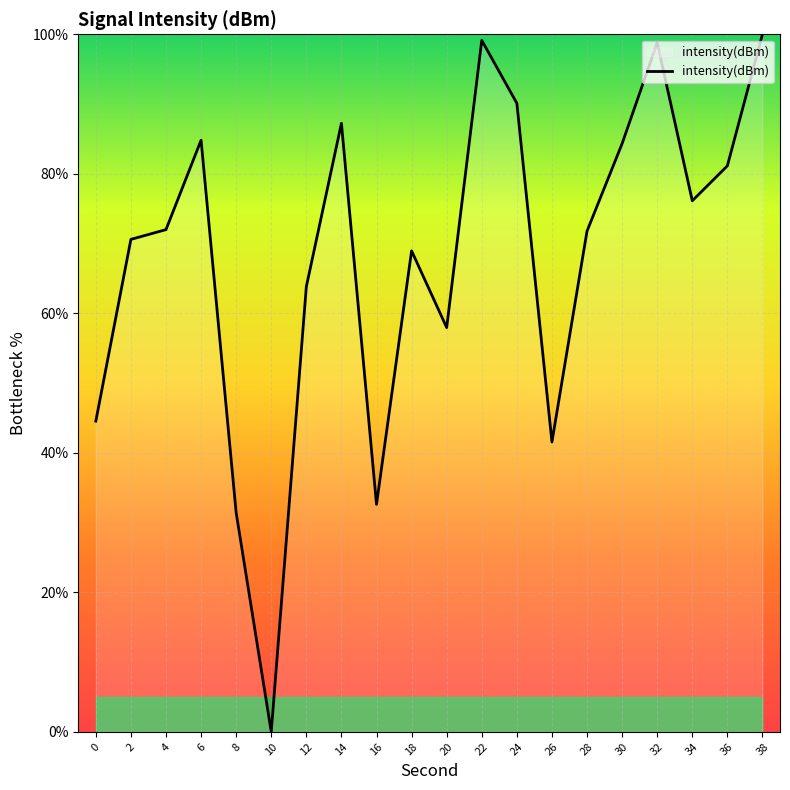

Between 36 and 12, which is larger?

36